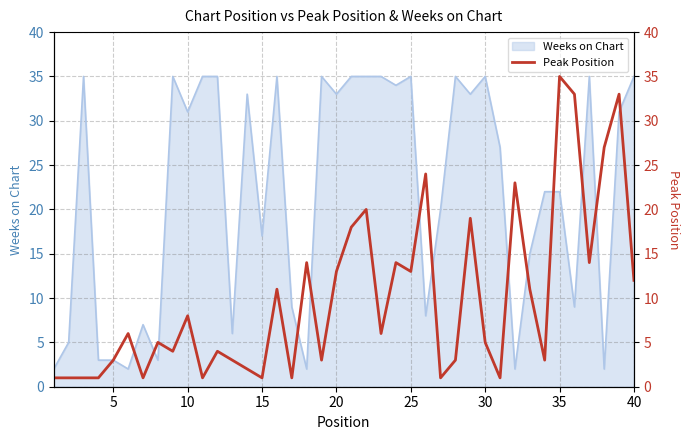

Reading left to right, extract all data points from this chart.

1	1	1	1	3	6	1	5	4	8	1	4	3	2	1	11	1	14	3	13	18	20	6	14	13	24	1	3	19	5	1	23	11	3	35	33	14	27	33	12